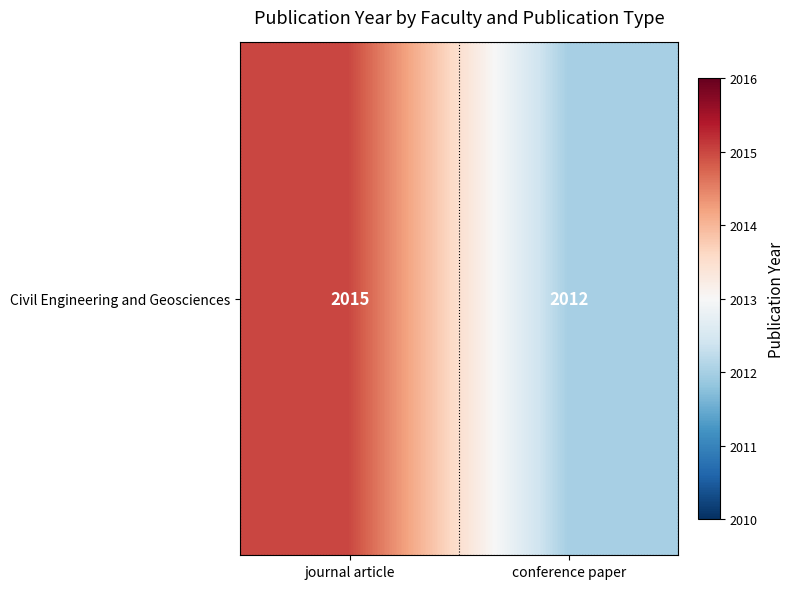

Which has a higher value, conference paper or journal article?

journal article